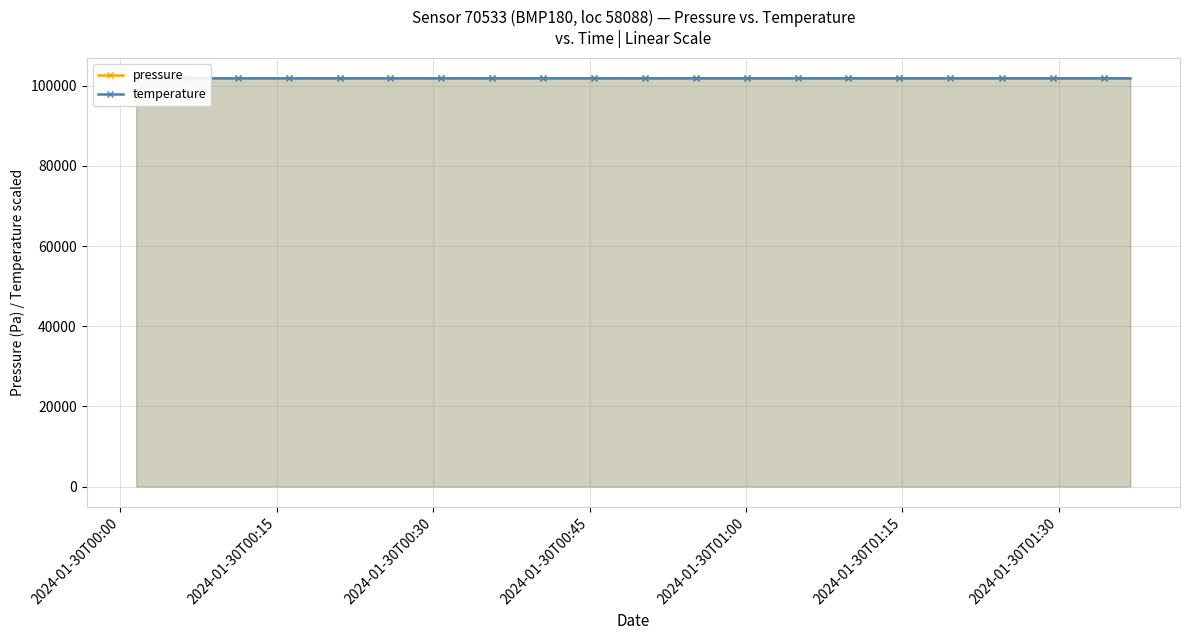

What is the lowest value of the pressure series?

101838.2